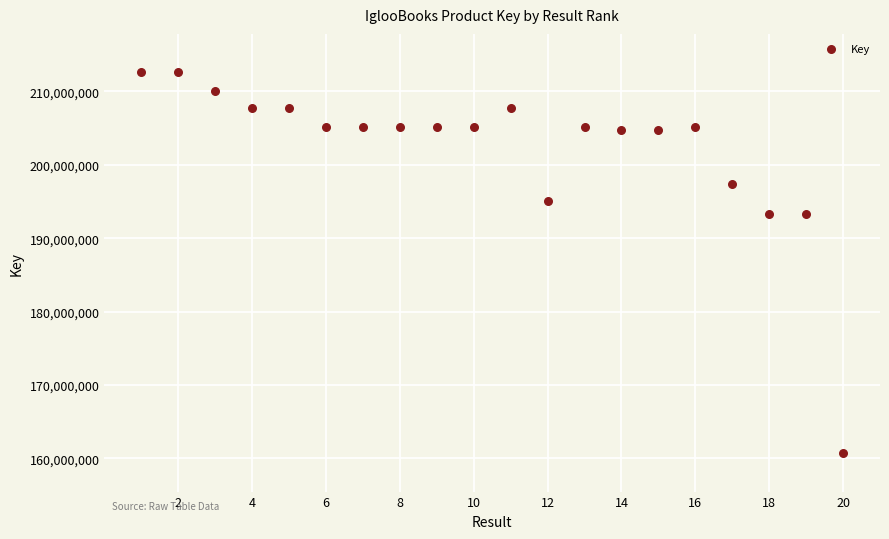

What is the range of X values (max minus min)?

19